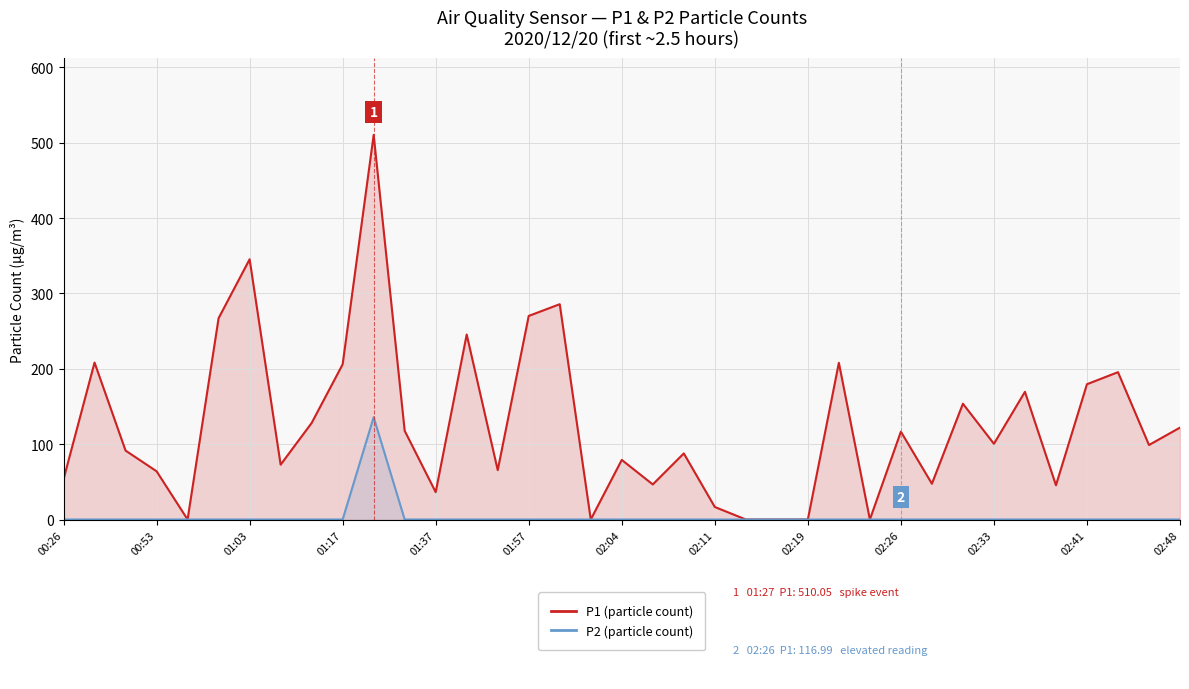

Which category has the lowest value across all series?

01:37